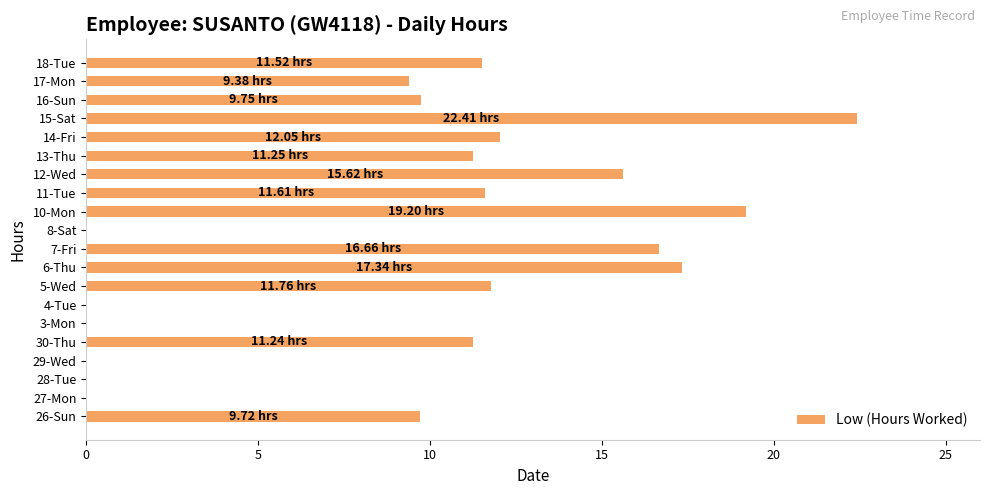

Which has a higher value, 30-Thu or 8-Sat?

30-Thu